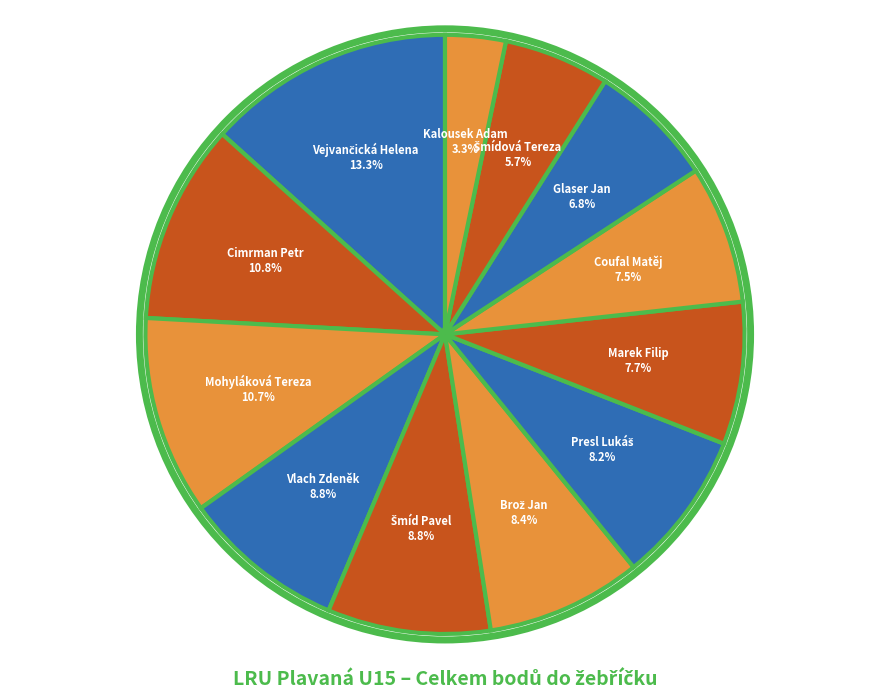

True or false: Cimrman Petr accounts for 17% of the total.

False